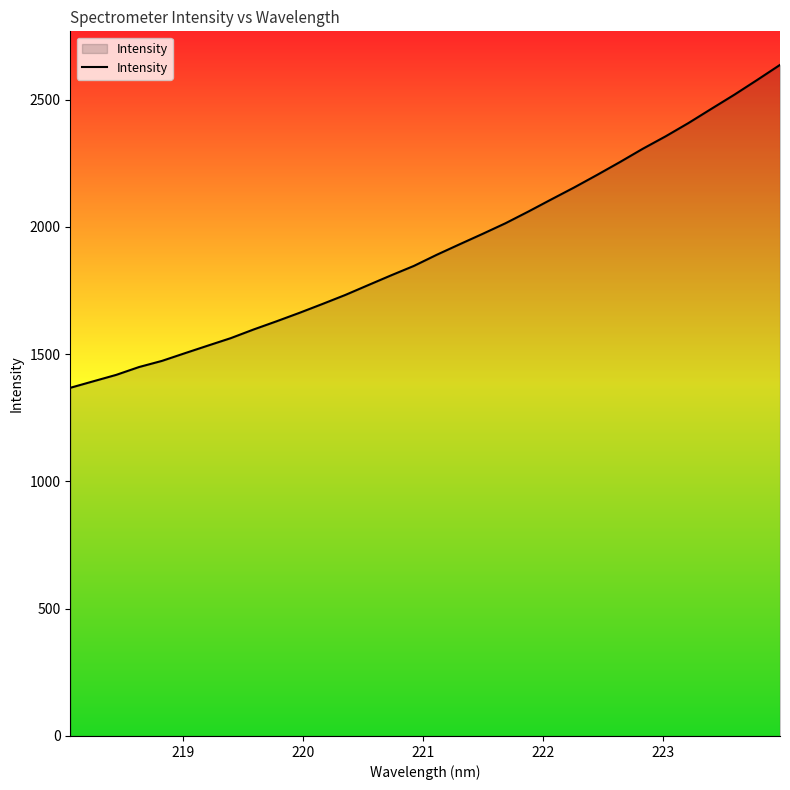

What is the difference between the maximum and minimum values?

1268.5